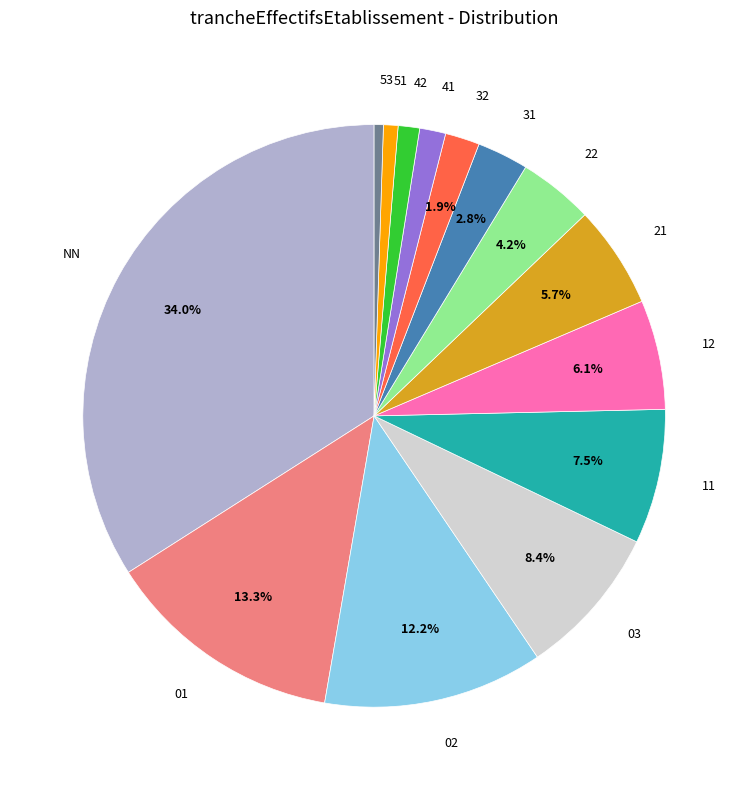

How many segments does this pie chart have?

14